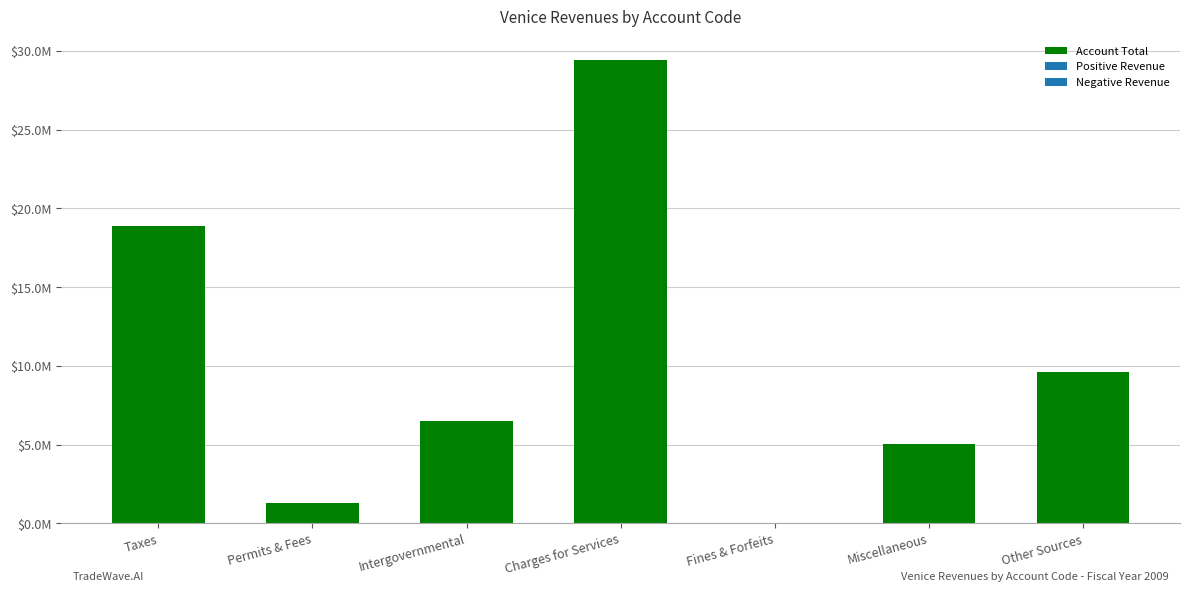

Reading left to right, transcribe all the data shown in this chart.

Taxes=18897168	Permits & Fees=1310073	Intergovernmental=6479707	Charges for Services=29454670	Fines & Forfeits=11070	Miscellaneous=5057838	Other Sources=9583350